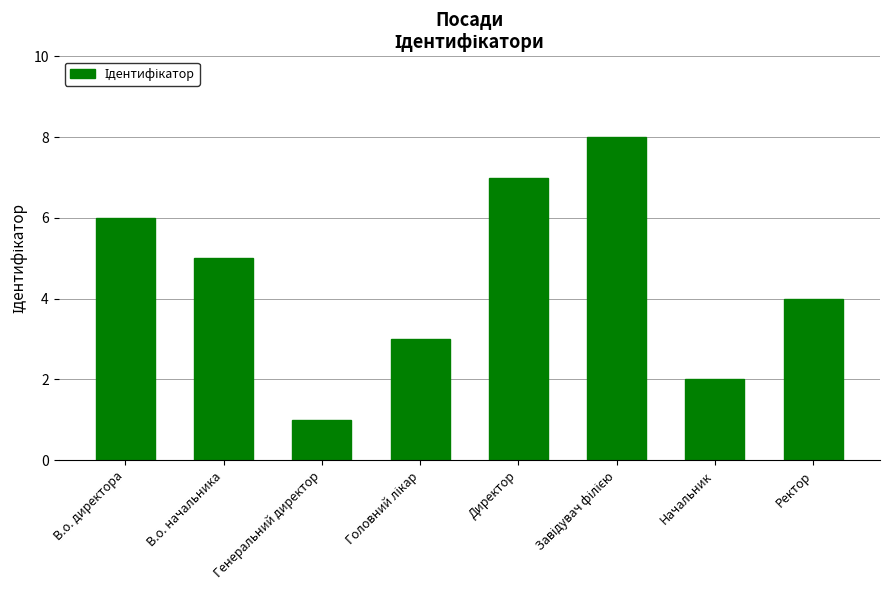

What is the difference between the second highest and minimum values?

6